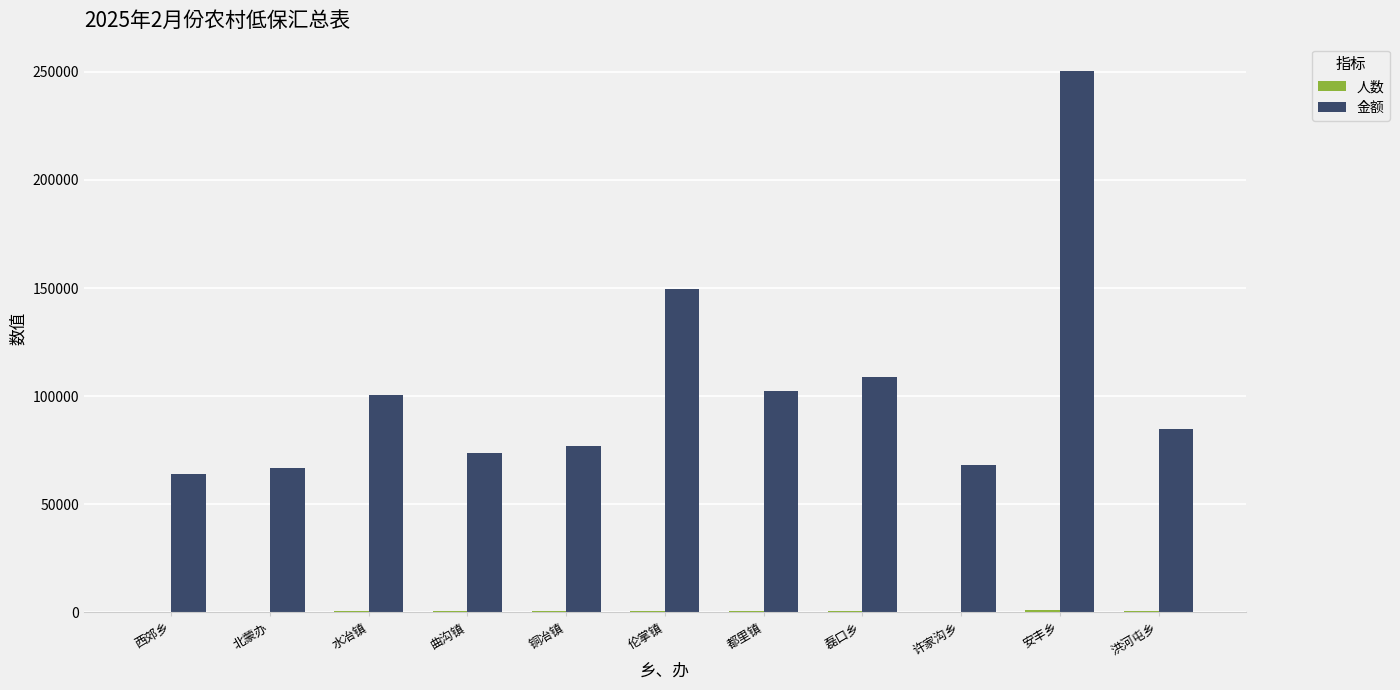

At which category is the sum across all series the highest?

安丰乡